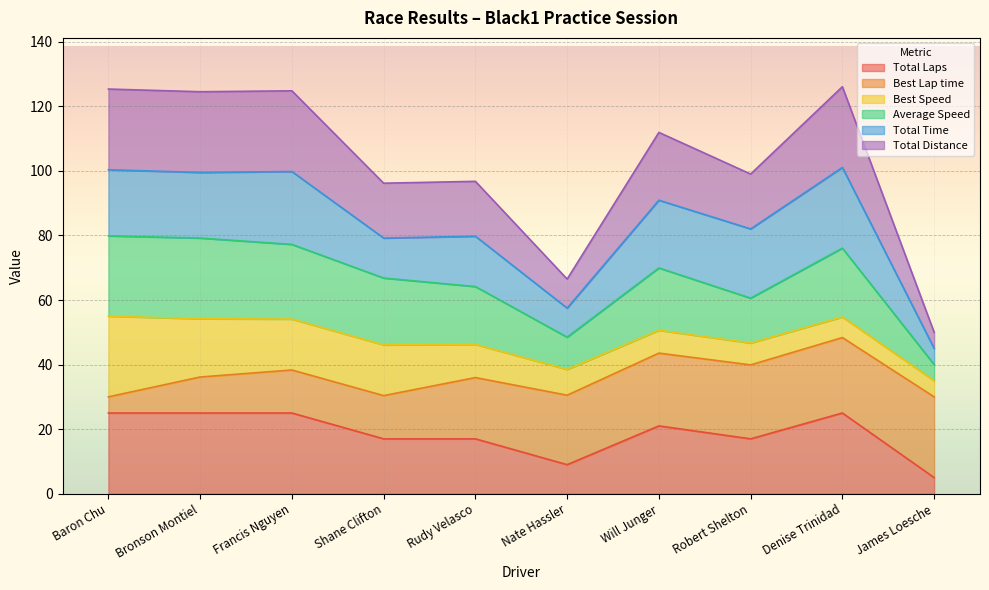

What value does the Total Laps series have at Bronson Montiel?

25.0